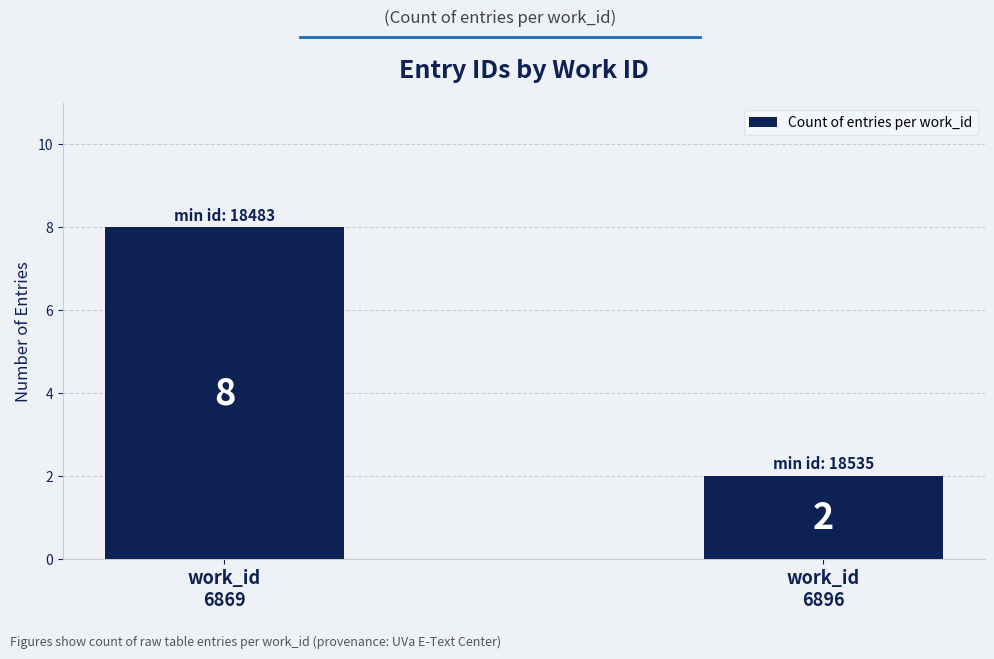

List the labels in order of value, smallest first.

work_id
6896, work_id
6869